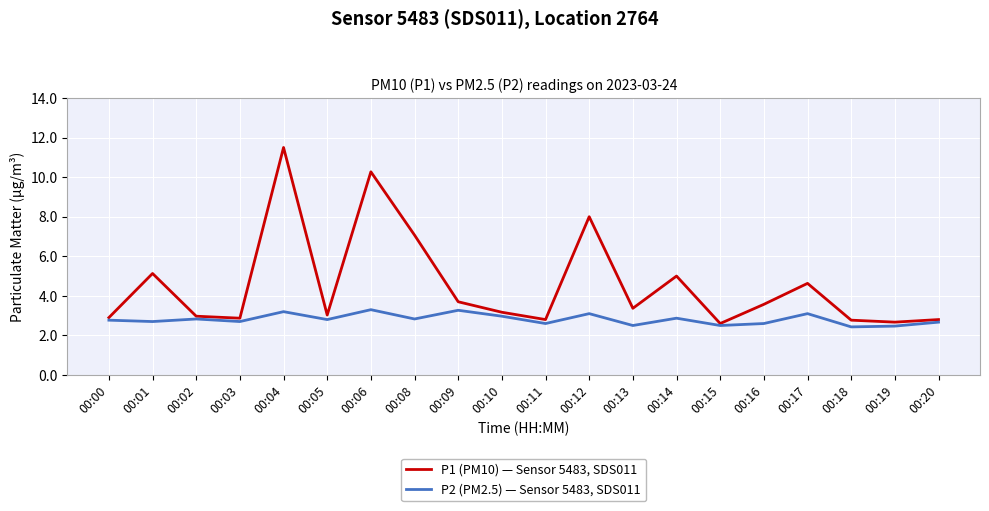

What is the minimum value shown in the chart?

2.4